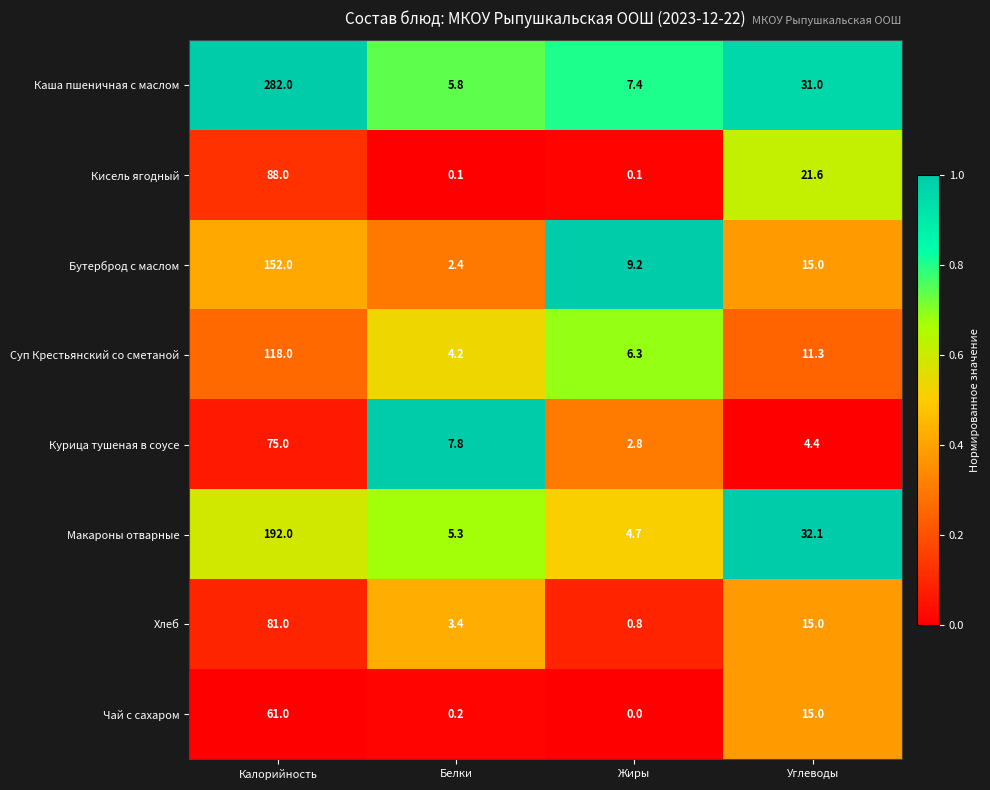

Which series changed the most between Белки and Углеводы?

Макароны отварные